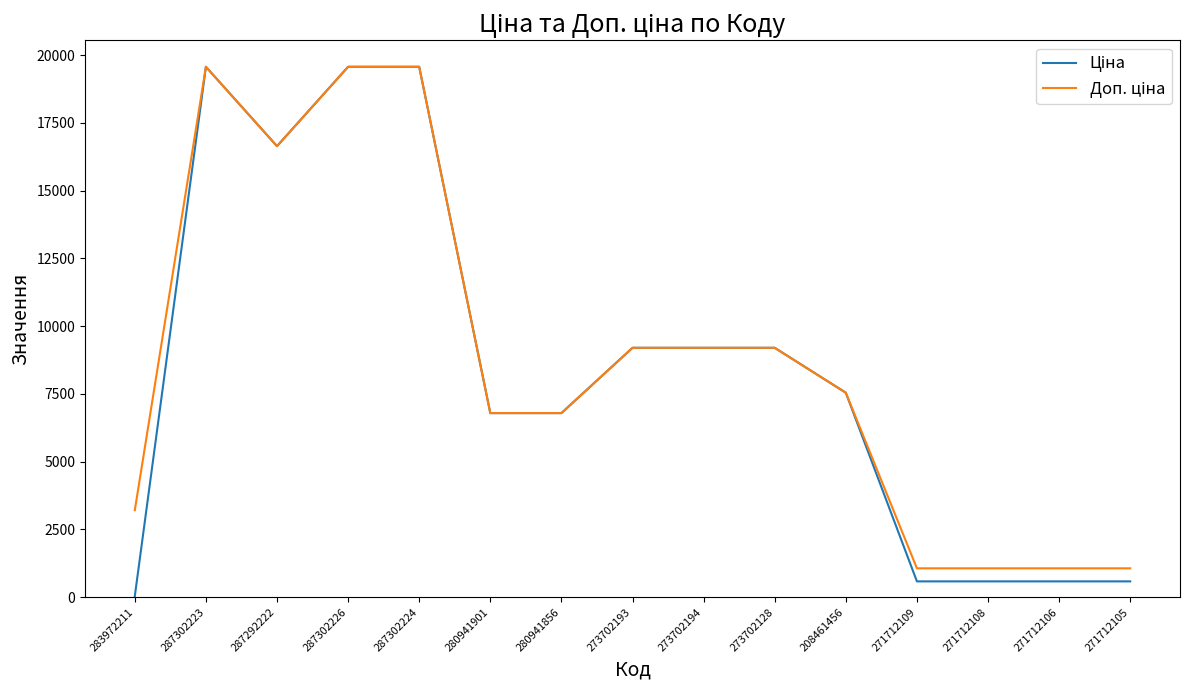

What is the greatest value displayed?

19564.9